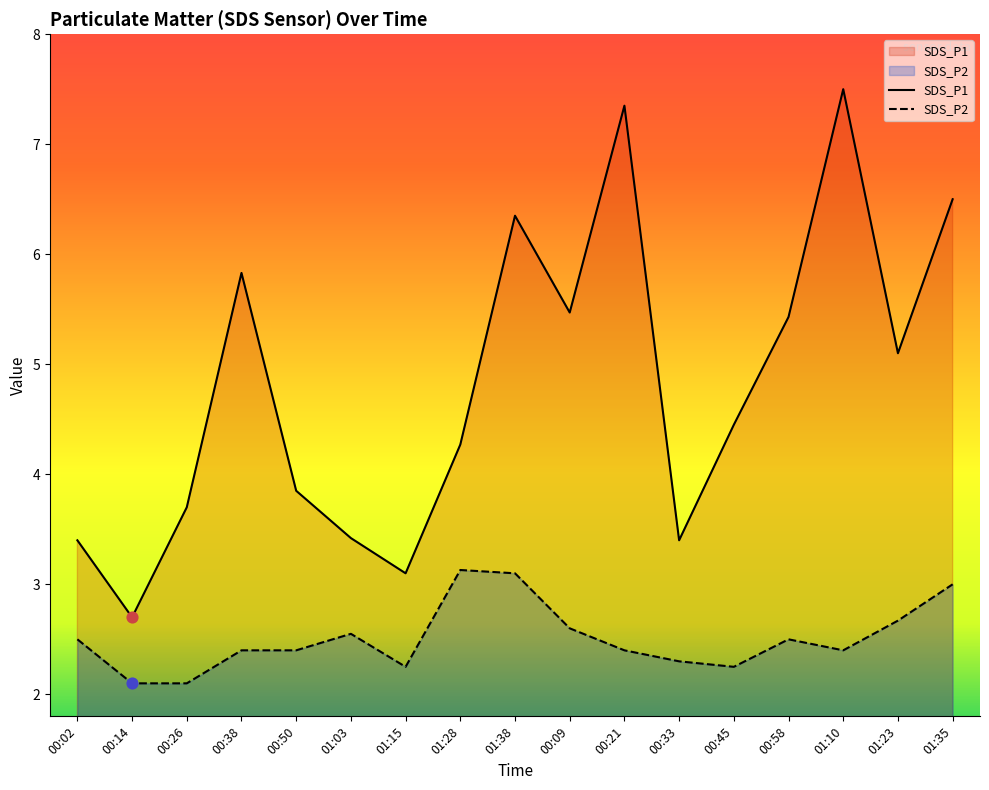

At which category is the sum across all series the highest?

01:10